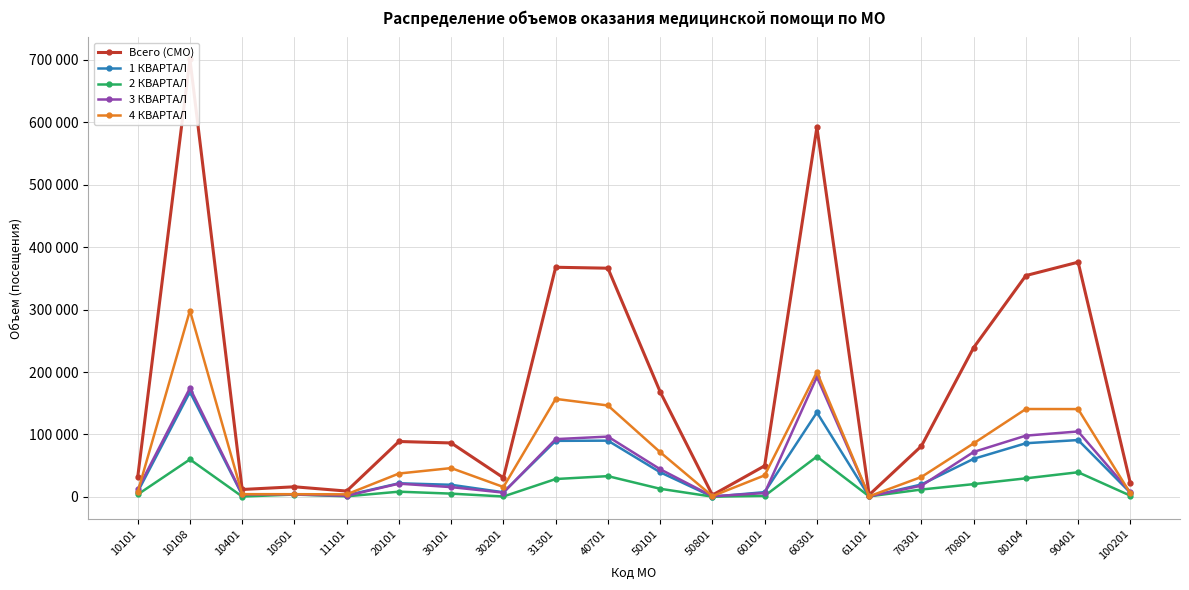

How many data points in Всего (СМО) are less than 86380?

10